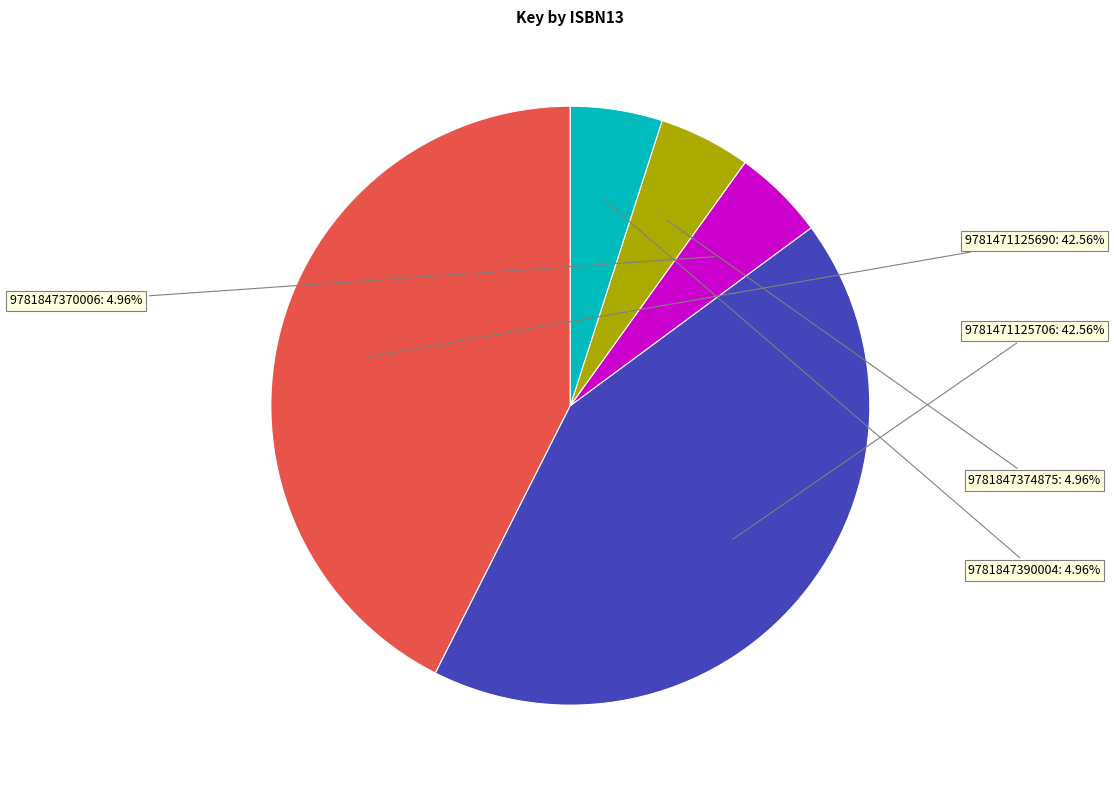

How many slices are in this pie chart?

5